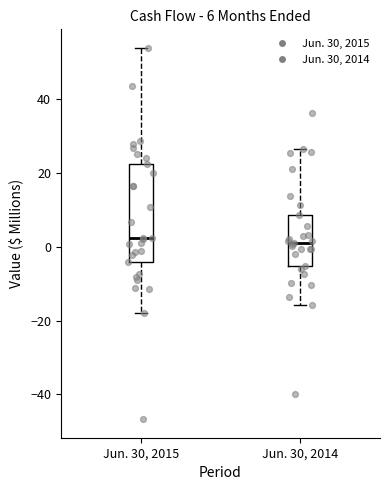

Which box is the tallest, from its lower edge to its upper edge?

Jun. 30, 2015